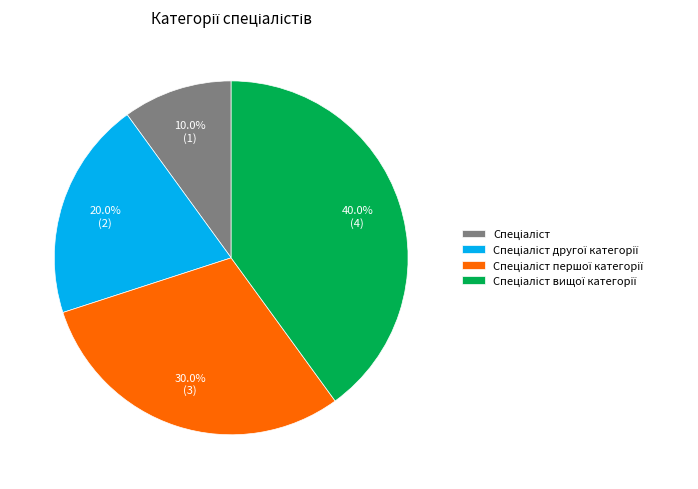

Does any single category account for the majority?

No